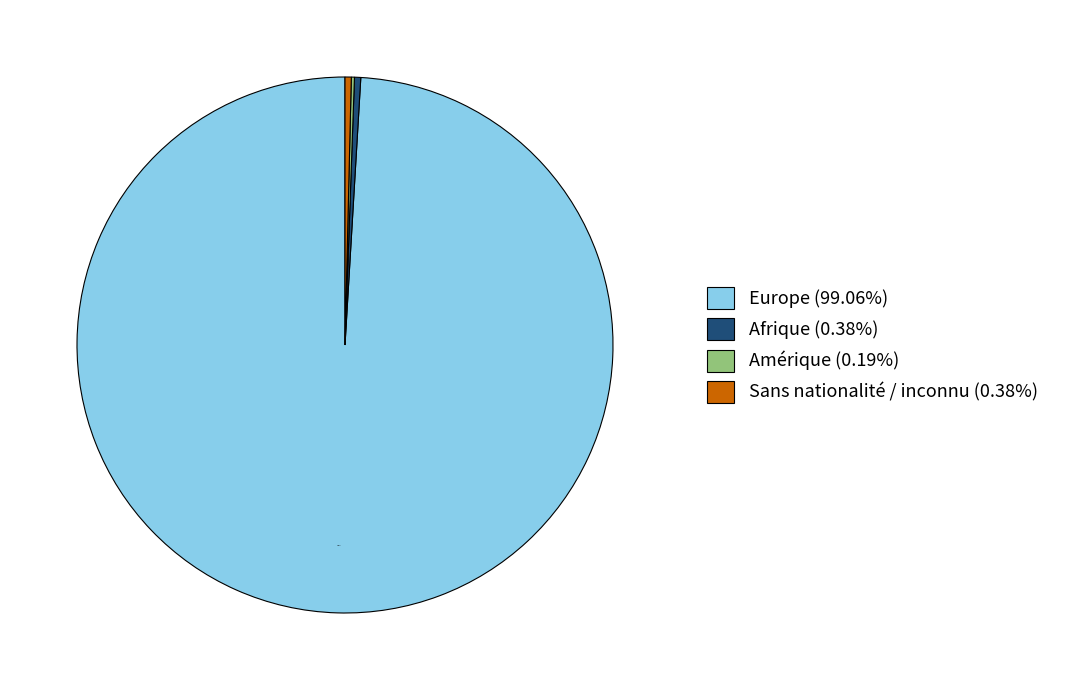

Is Europe (99.06%) the majority of the pie?

Yes